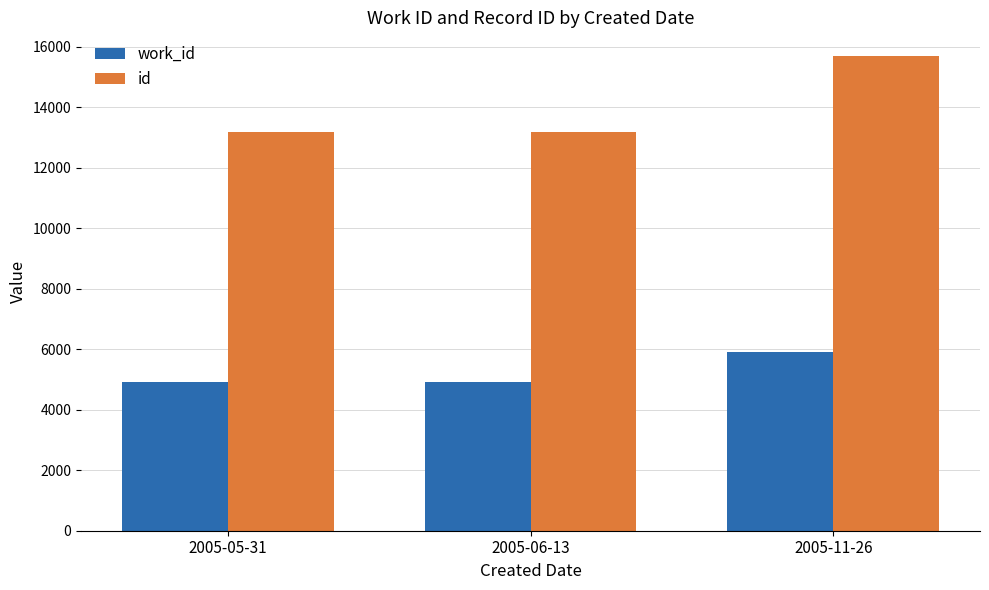

What value does the id series have at 2005-06-13?

13175